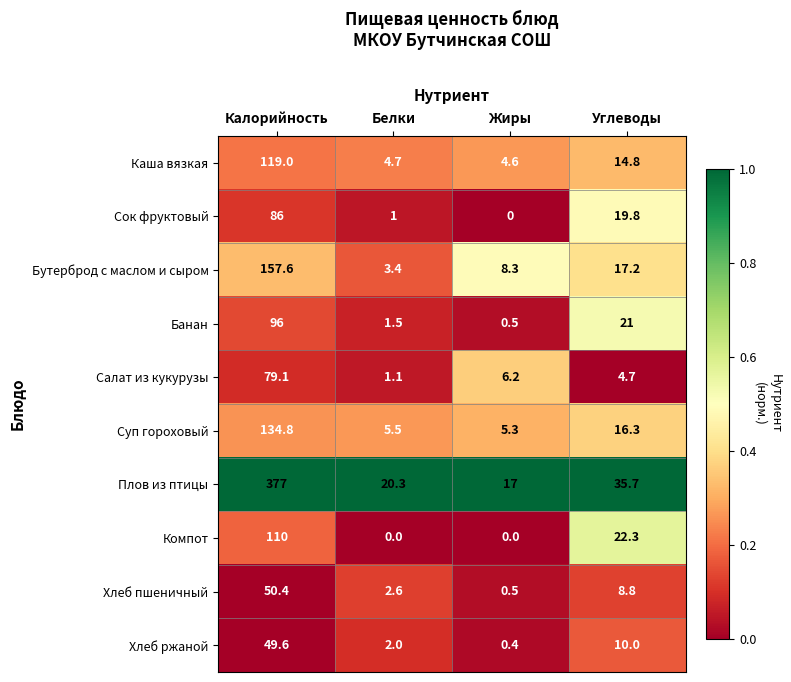

Rank the series by their maximum value, from lowest to highest.

Хлеб ржаной, Хлеб пшеничный, Салат из кукурузы, Сок фруктовый, Банан, Компот, Каша вязкая, Суп гороховый, Бутерброд с маслом и сыром, Плов из птицы